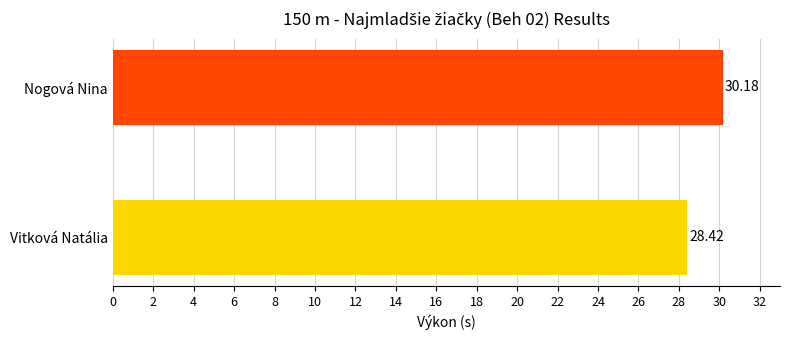

Which category has the lowest value across all series?

Vitková Natália